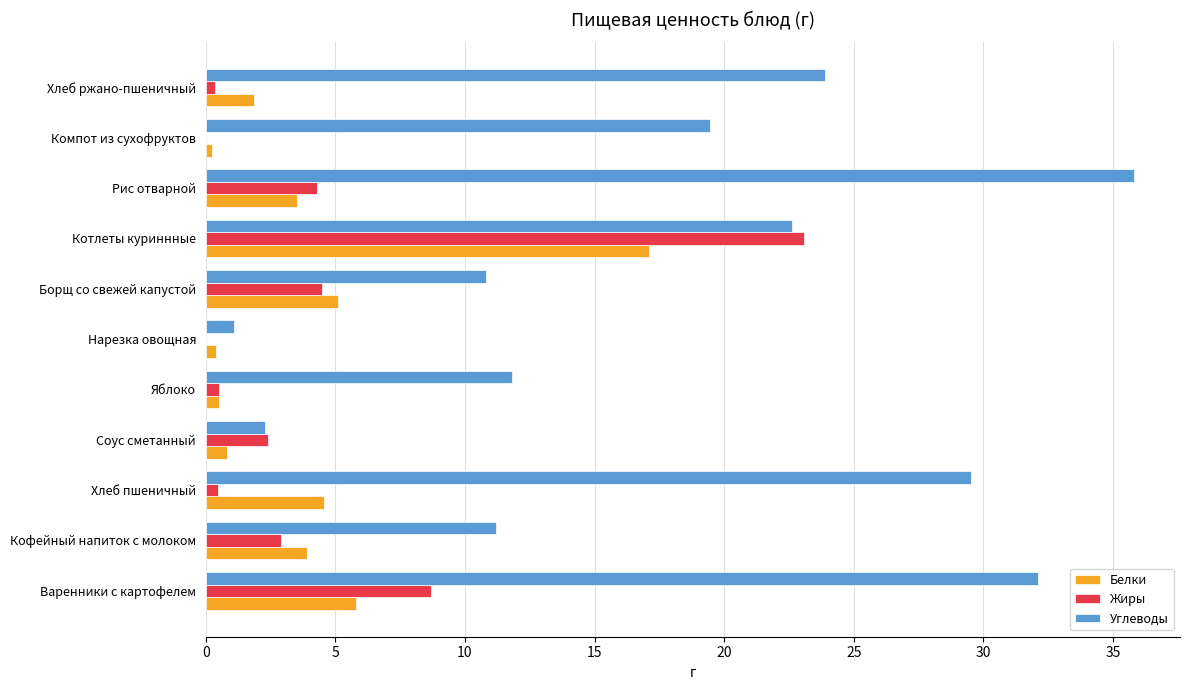

What is the maximum value for Белки?

17.1